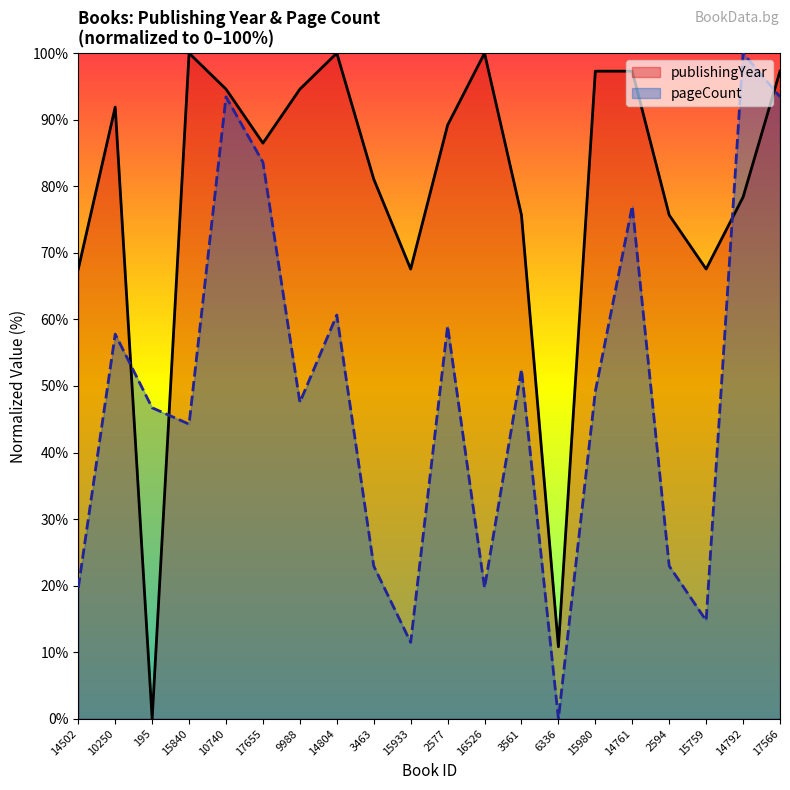

At which category is the sum across all series the highest?

17566